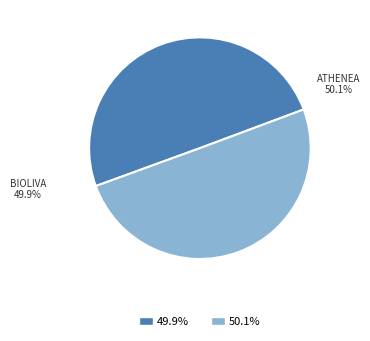

How many segments does this pie chart have?

2